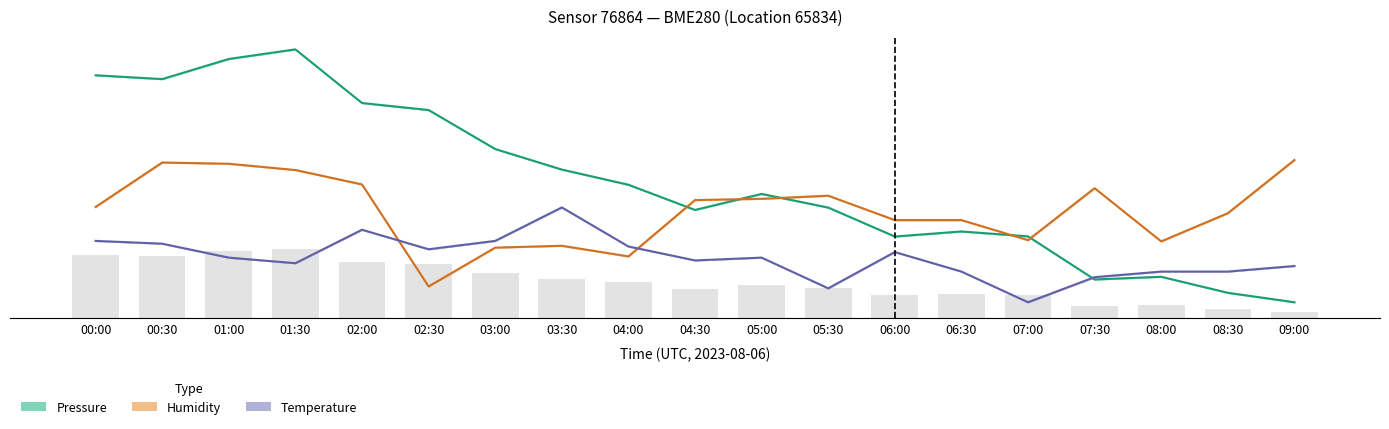

How many values in the Pressure series are below 392?

9